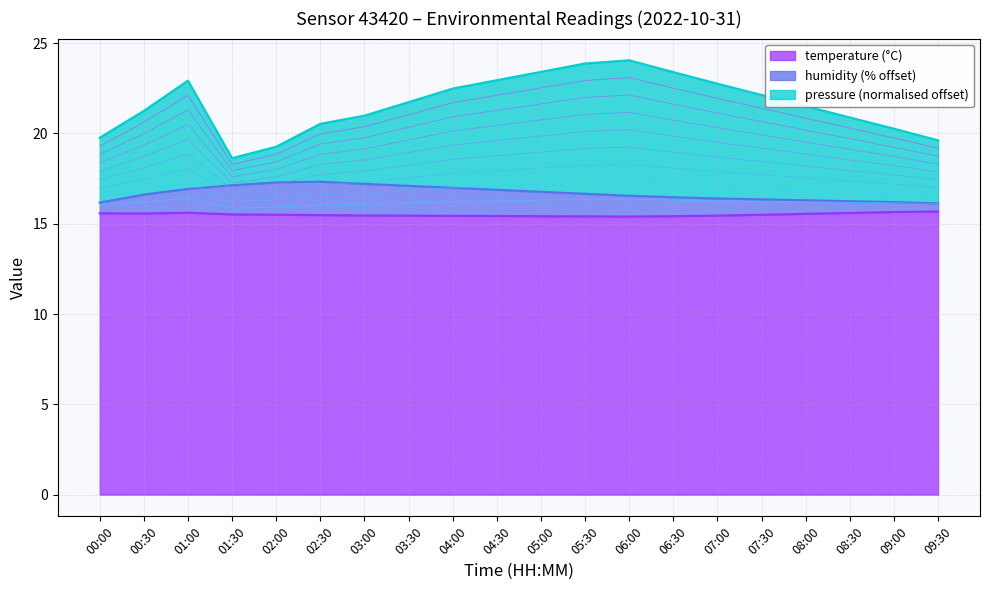

The humidity series shows 11.6 at 04:30. True or false?

False